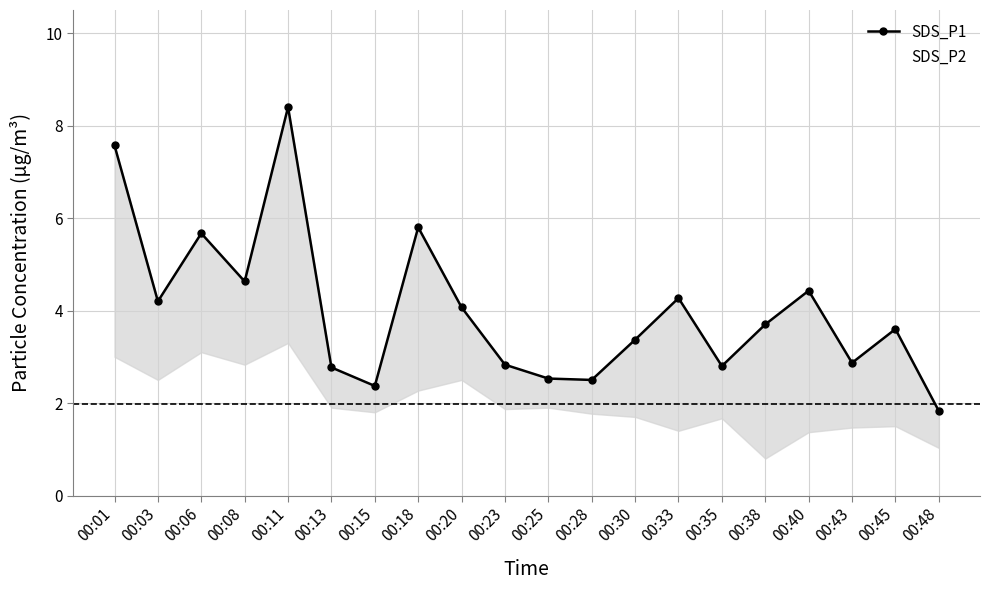

Reading left to right, list all the values displayed in this chart.

SDS_P1: 7.6	4.2	5.7	4.6	8.4	2.8	2.4	5.8	4.1	2.8	2.5	2.5	3.4	4.3	2.8	3.7	4.4	2.9	3.6	1.8
SDS_P2: 3.0	2.5	3.1	2.8	3.3	1.9	1.8	2.3	2.5	1.9	1.9	1.8	1.7	1.4	1.7	0.8	1.4	1.5	1.5	1.0